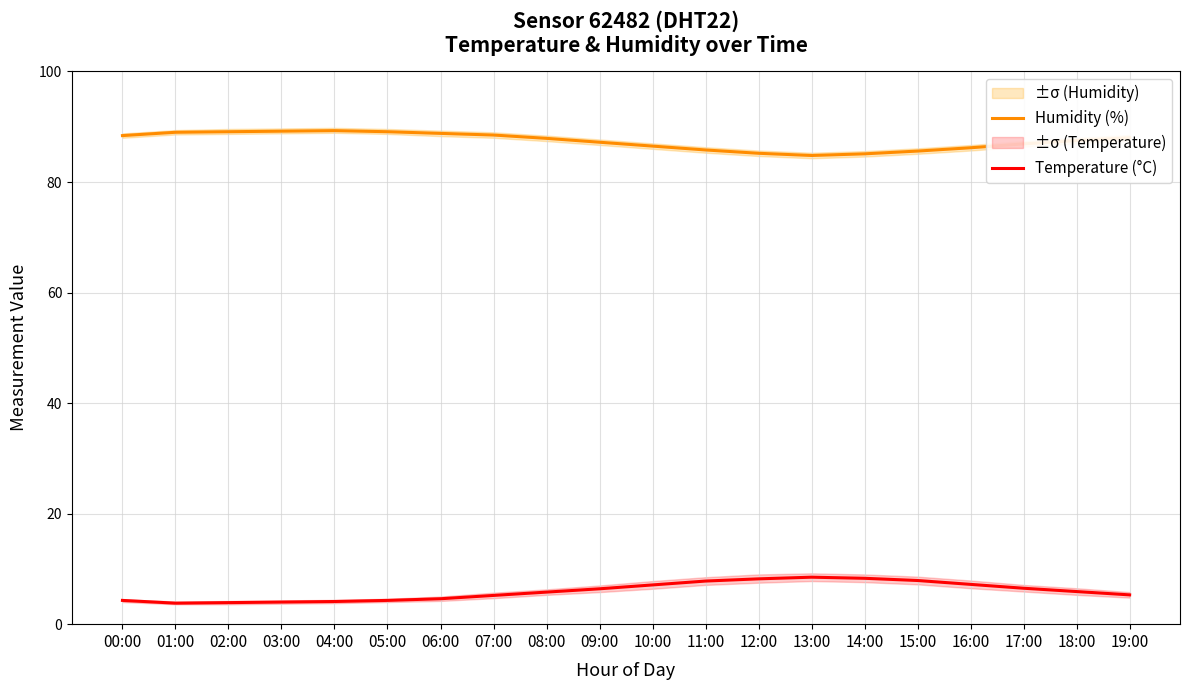

Which series has the widest spread of values?

Temperature (°C)